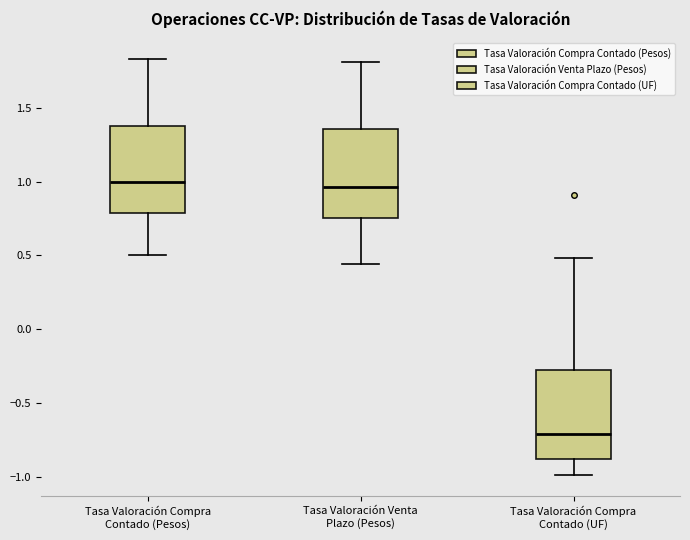

Reading left to right, read every box against the y-axis: the position of its median line, the range the box covers, and the ends of its whiskers. The values are not printed on the chart, so give them approximately, as read against the axis.

Tasa Valoración Compra Contado (Pesos): median 1.00, box 0.80 to 1.40, whiskers 0.50 to 1.85
Tasa Valoración Venta Plazo (Pesos): median 0.95, box 0.75 to 1.35, whiskers 0.45 to 1.80
Tasa Valoración Compra Contado (UF): median -0.70, box -0.90 to -0.25, whiskers -1.00 to 0.50